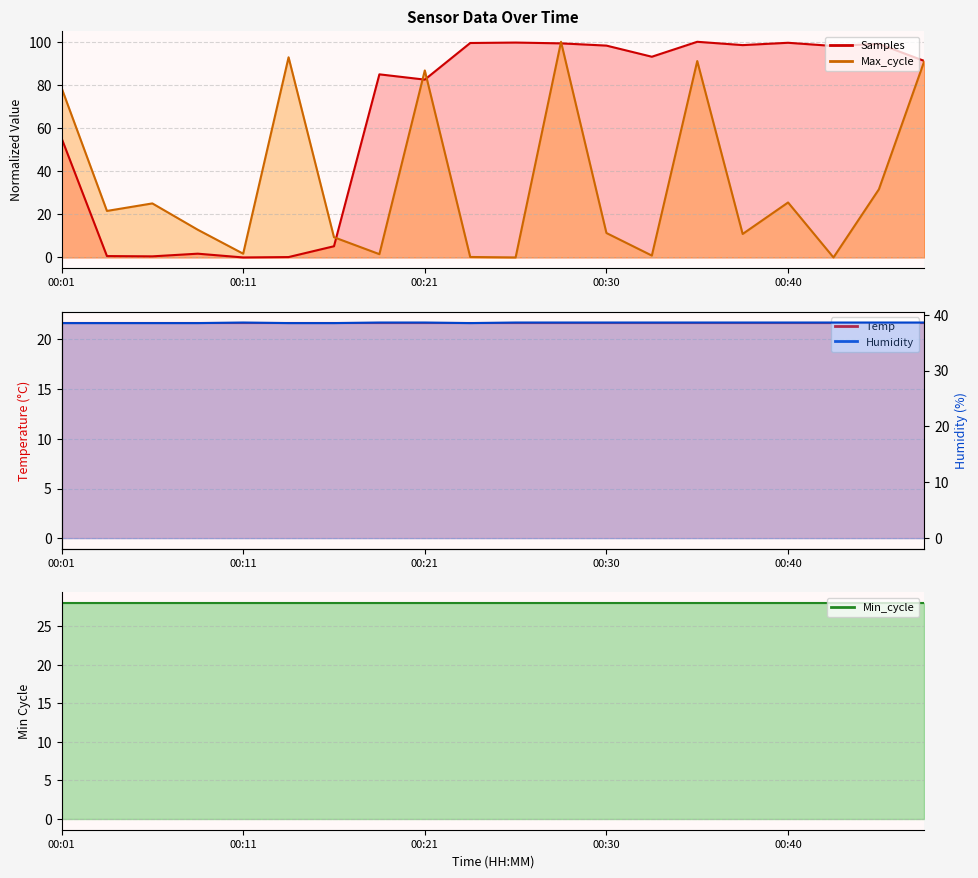

True or false: Max_cycle has more than 1 interior local peaks.

True